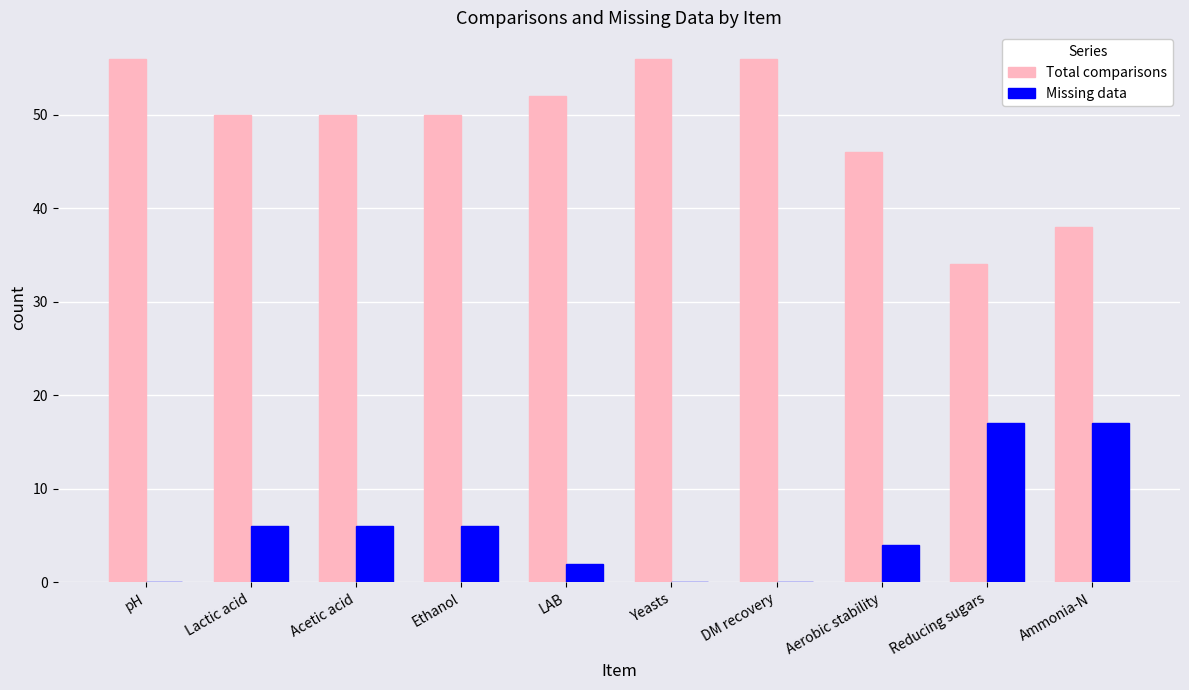

How many categories are shown in the chart?

10